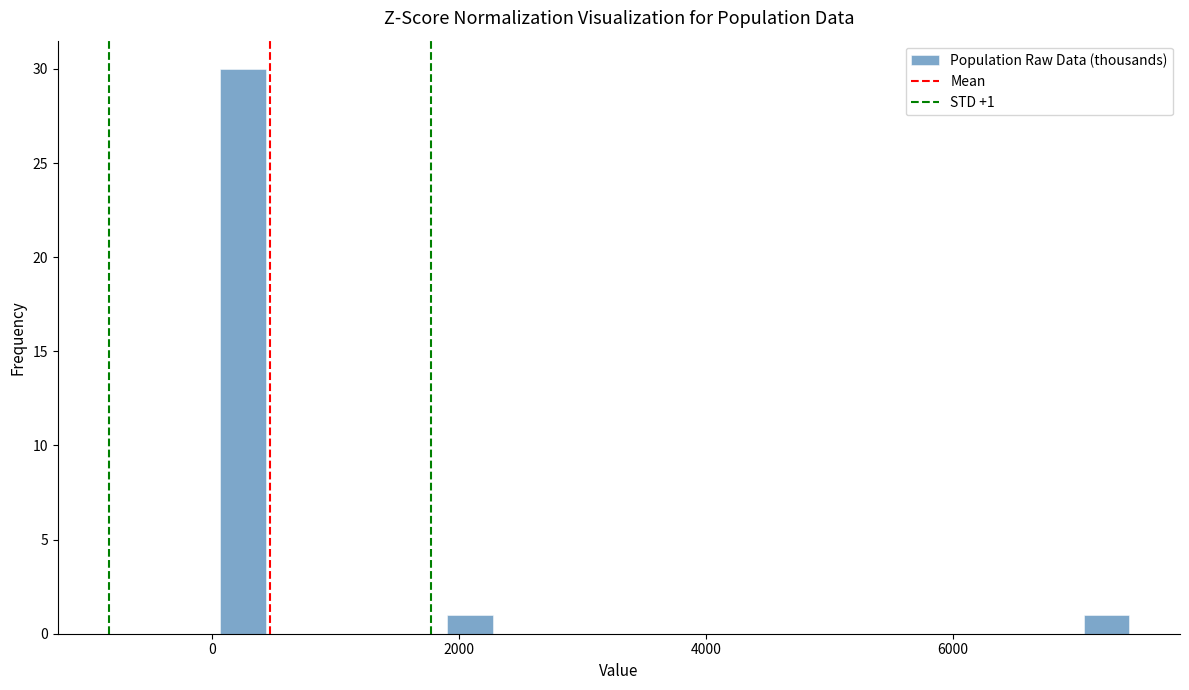

Around what value on the x-axis is the tallest bar? Give the approximate position of its centre, as read against the axis.

200